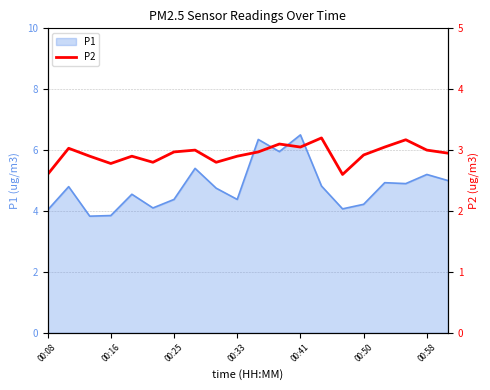

What is the highest value of the P1 series?

6.5